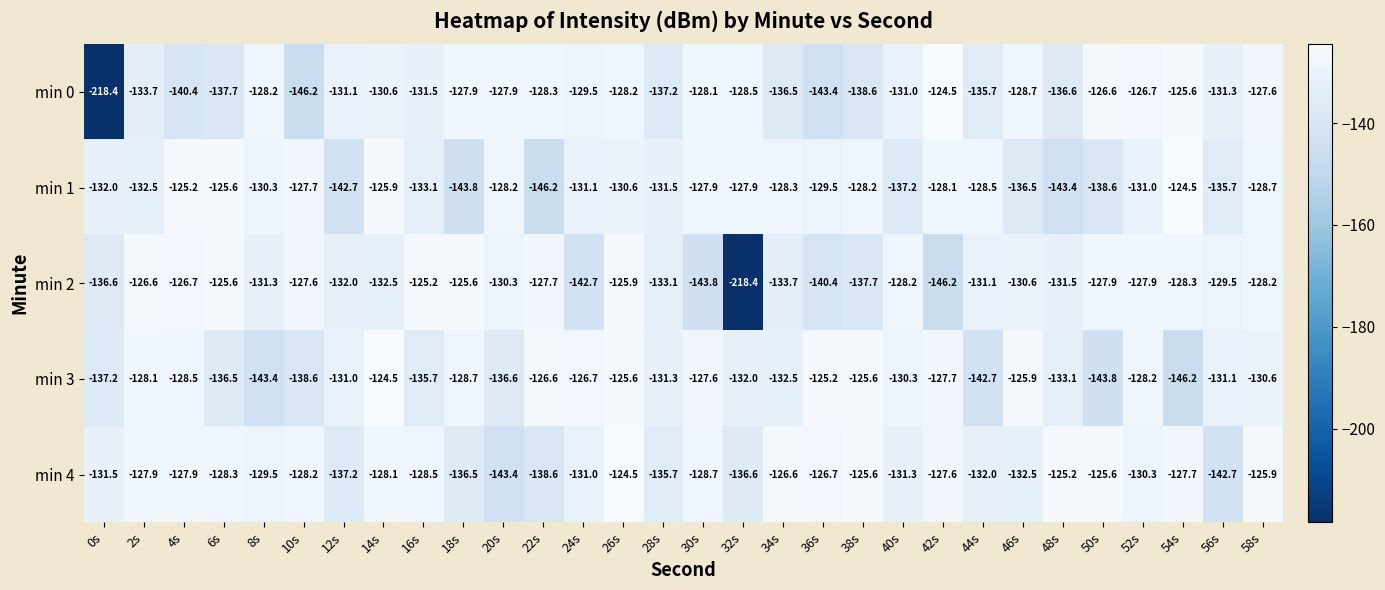

Where does the min 0 series first go above -130?

8s